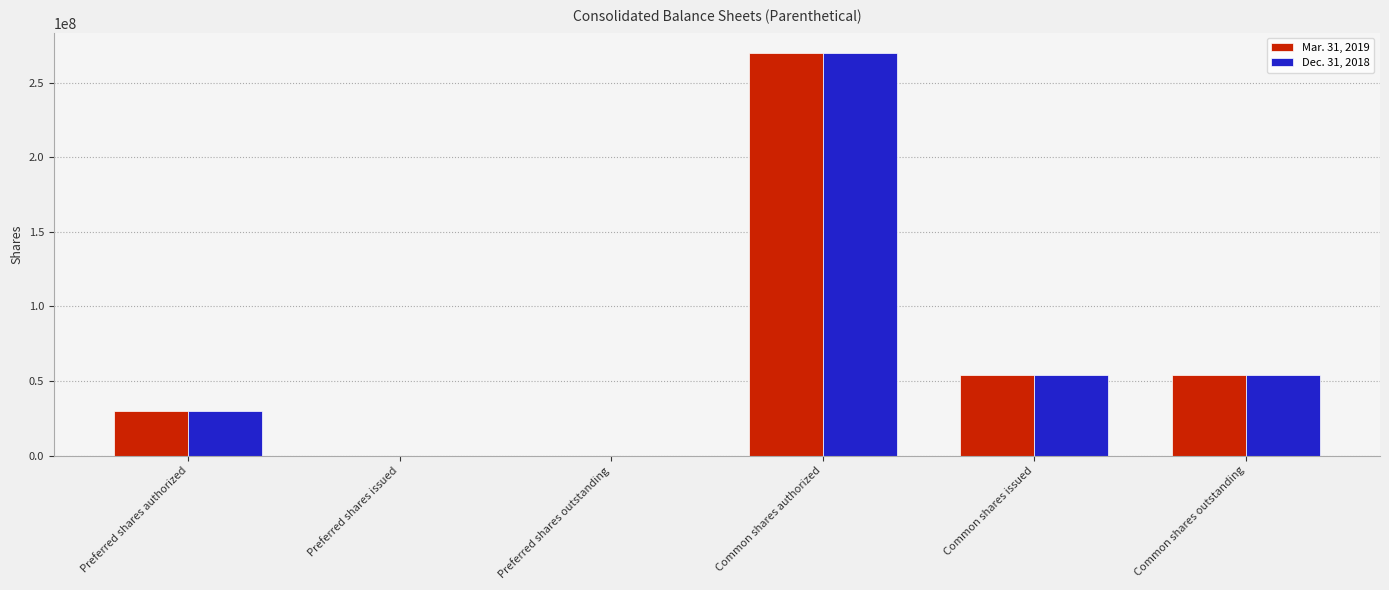

Which label corresponds to the largest value in the chart?

Common shares authorized